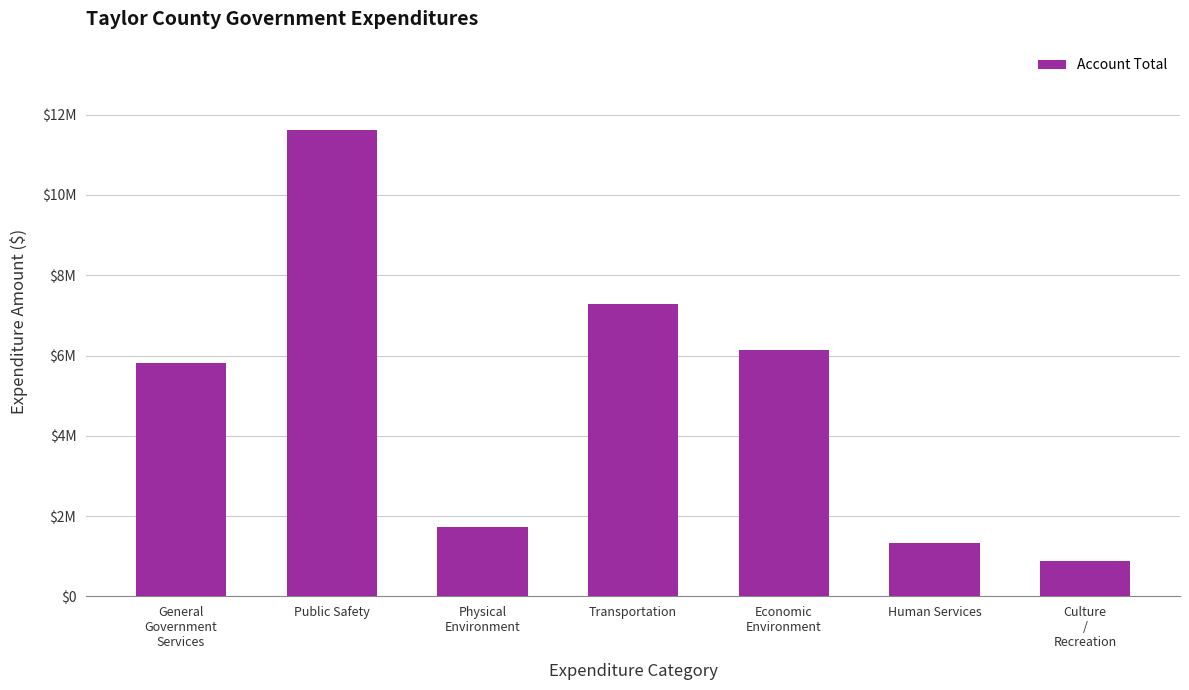

What is the ratio of the value at Transportation to the value at Physical
Environment?

4.2